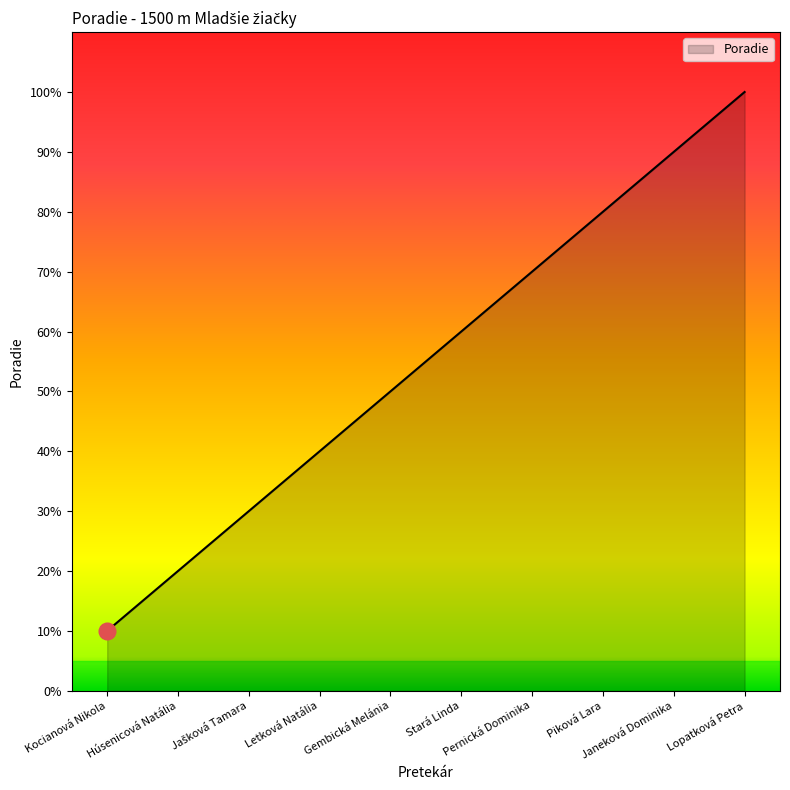

The value at Húsenicová Natália is 3. True or false?

False